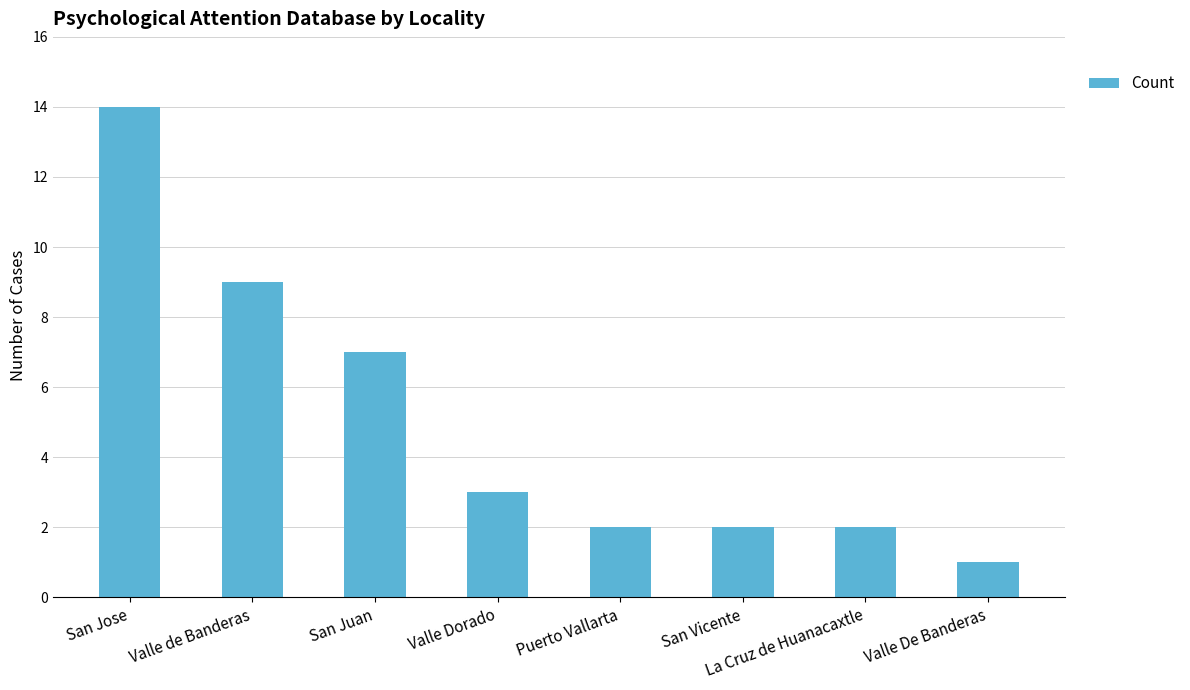

Where is the data nearest to the value 7?

San Juan